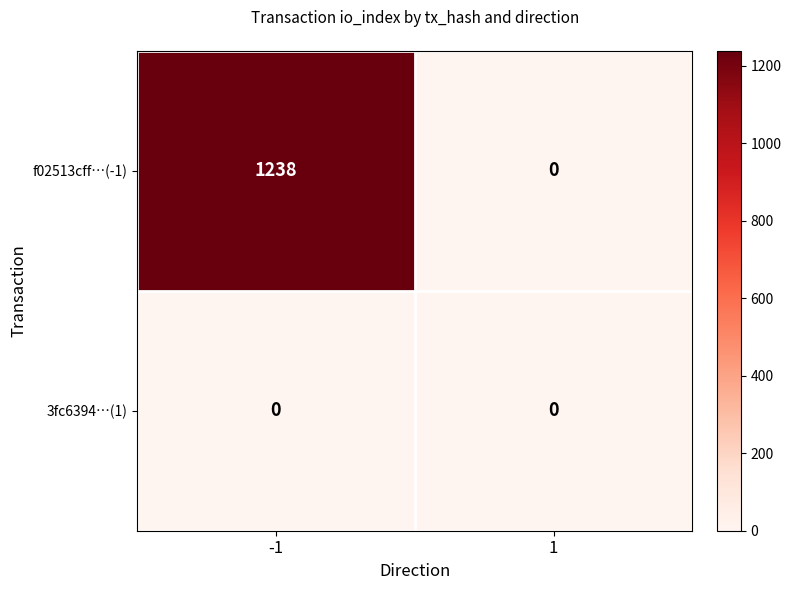

What is the greatest value displayed?

1238